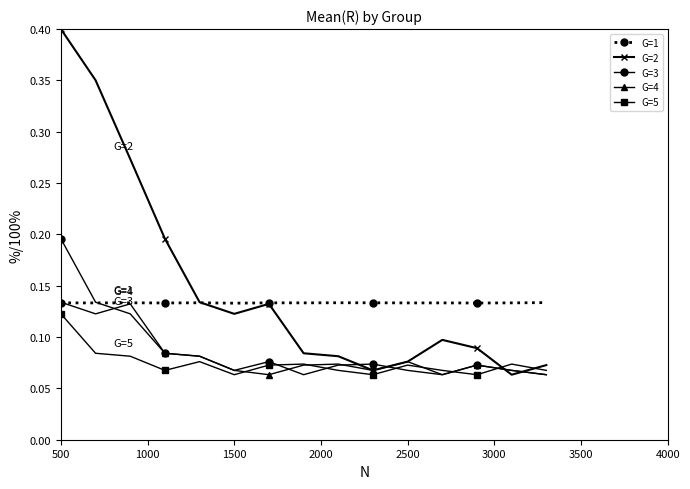

True or false: G=5 has more than 0 points higher than both neighbors.

True